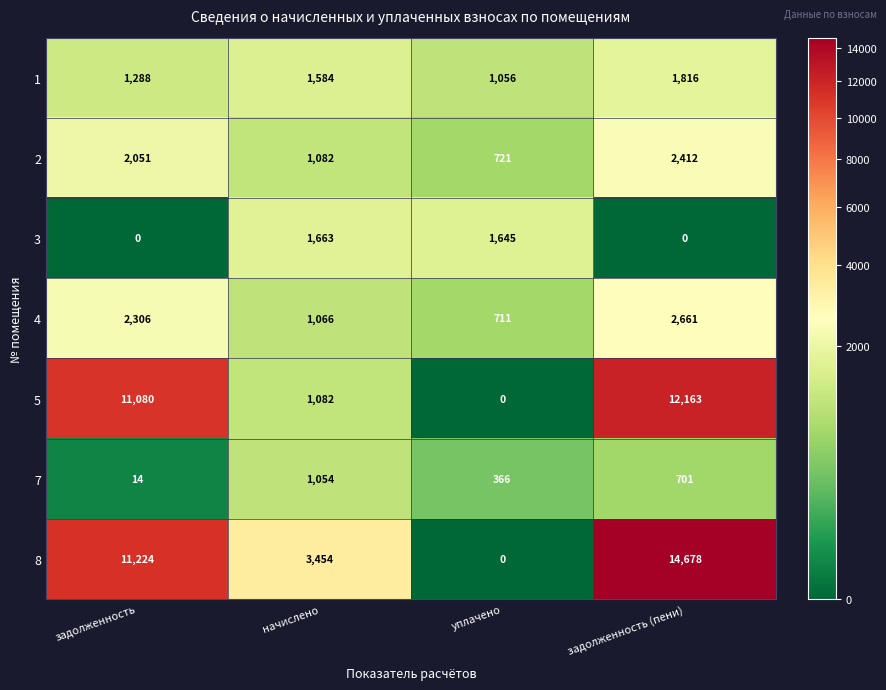

Reading left to right, what are all the values shown in this chart?

1: задолженность=1288	начислено=1584	уплачено=1056	задолженность (пени)=1816
2: задолженность=2051	начислено=1082	уплачено=721	задолженность (пени)=2412
3: задолженность=0	начислено=1663	уплачено=1645	задолженность (пени)=0
4: задолженность=2306	начислено=1066	уплачено=711	задолженность (пени)=2661
5: задолженность=11080	начислено=1082	уплачено=0	задолженность (пени)=12163
7: задолженность=14	начислено=1054	уплачено=366	задолженность (пени)=701
8: задолженность=11224	начислено=3454	уплачено=0	задолженность (пени)=14678